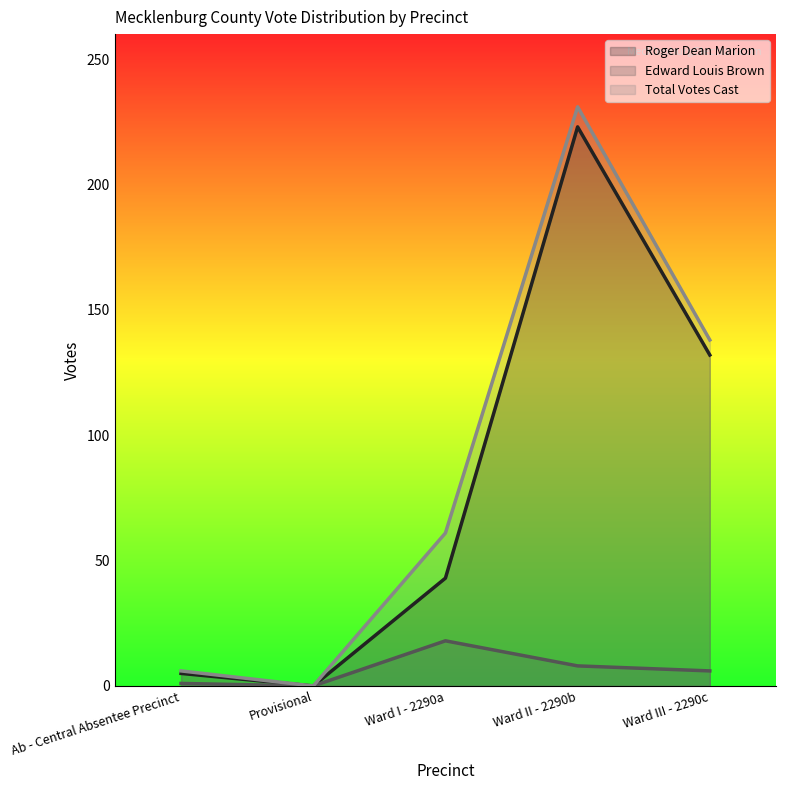

What is the sum of all Roger Dean Marion values?

403